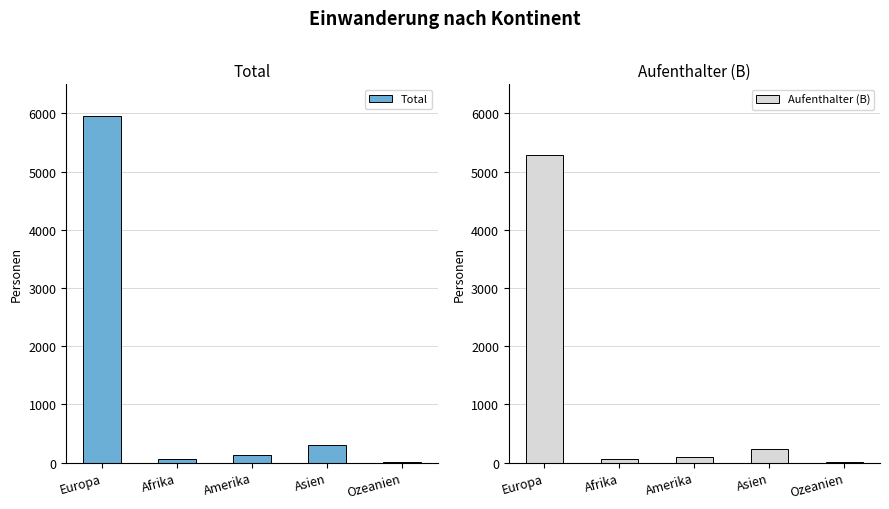

What is the label of the 4th bar from the right?

Afrika